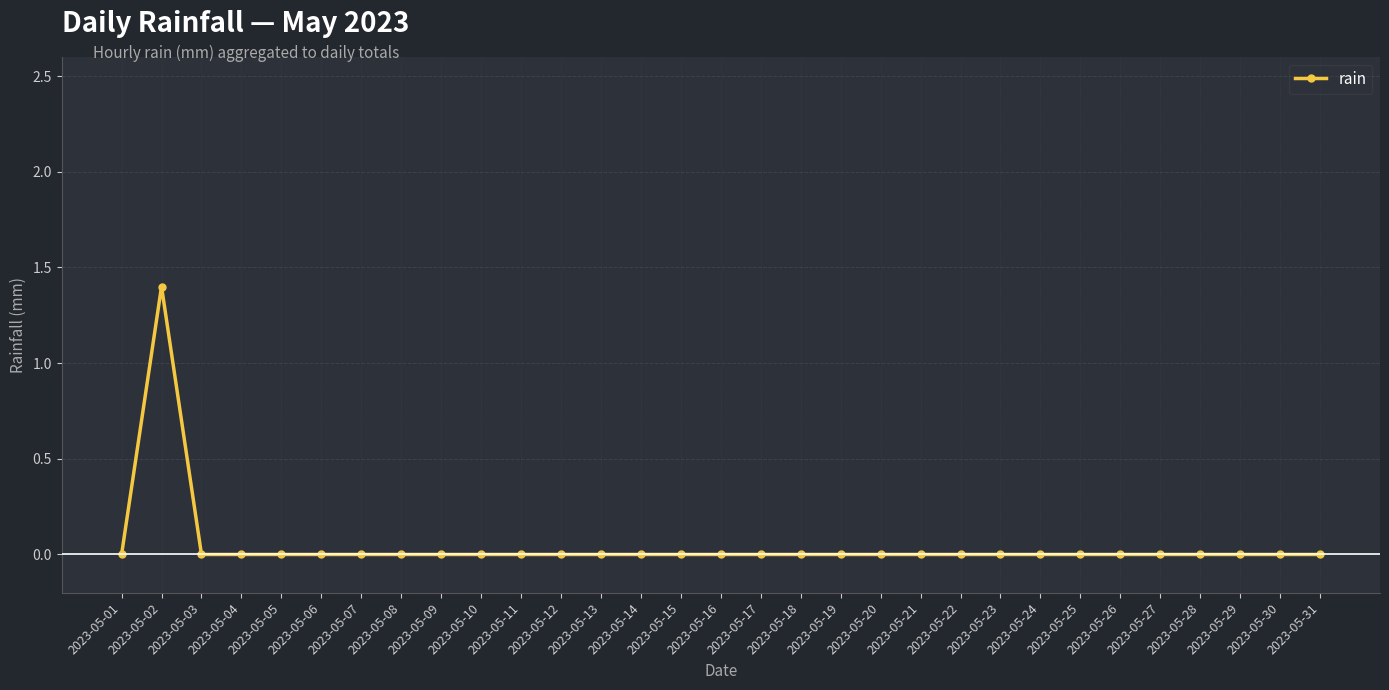

What is the greatest value displayed?

1.4